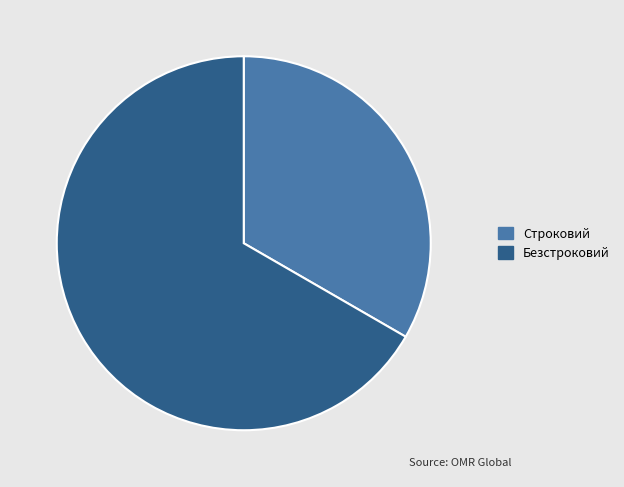

What is the largest slice in the pie chart?

Безстроковий